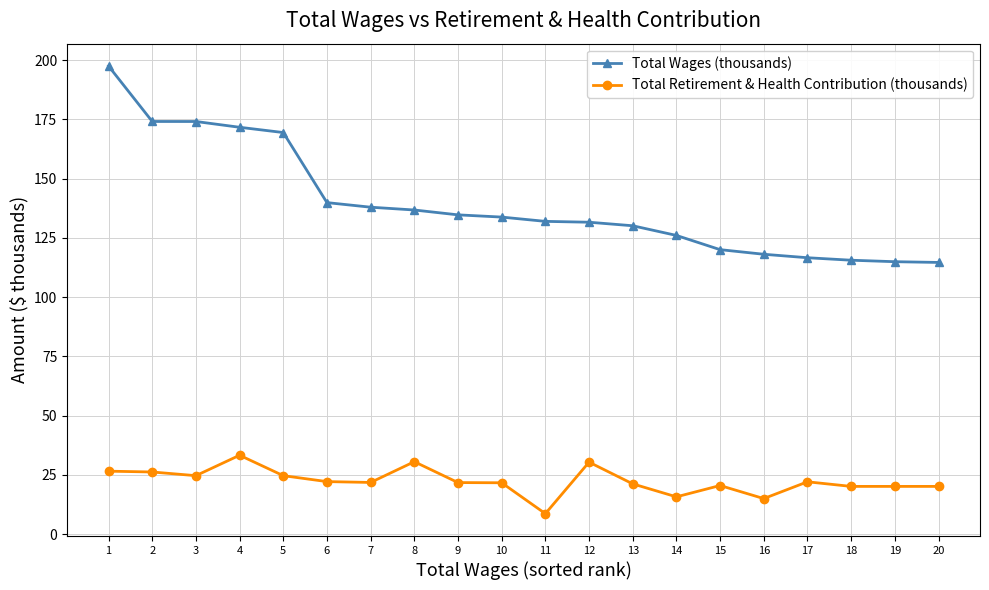

At how many categories does at least one series exceed 157?

5